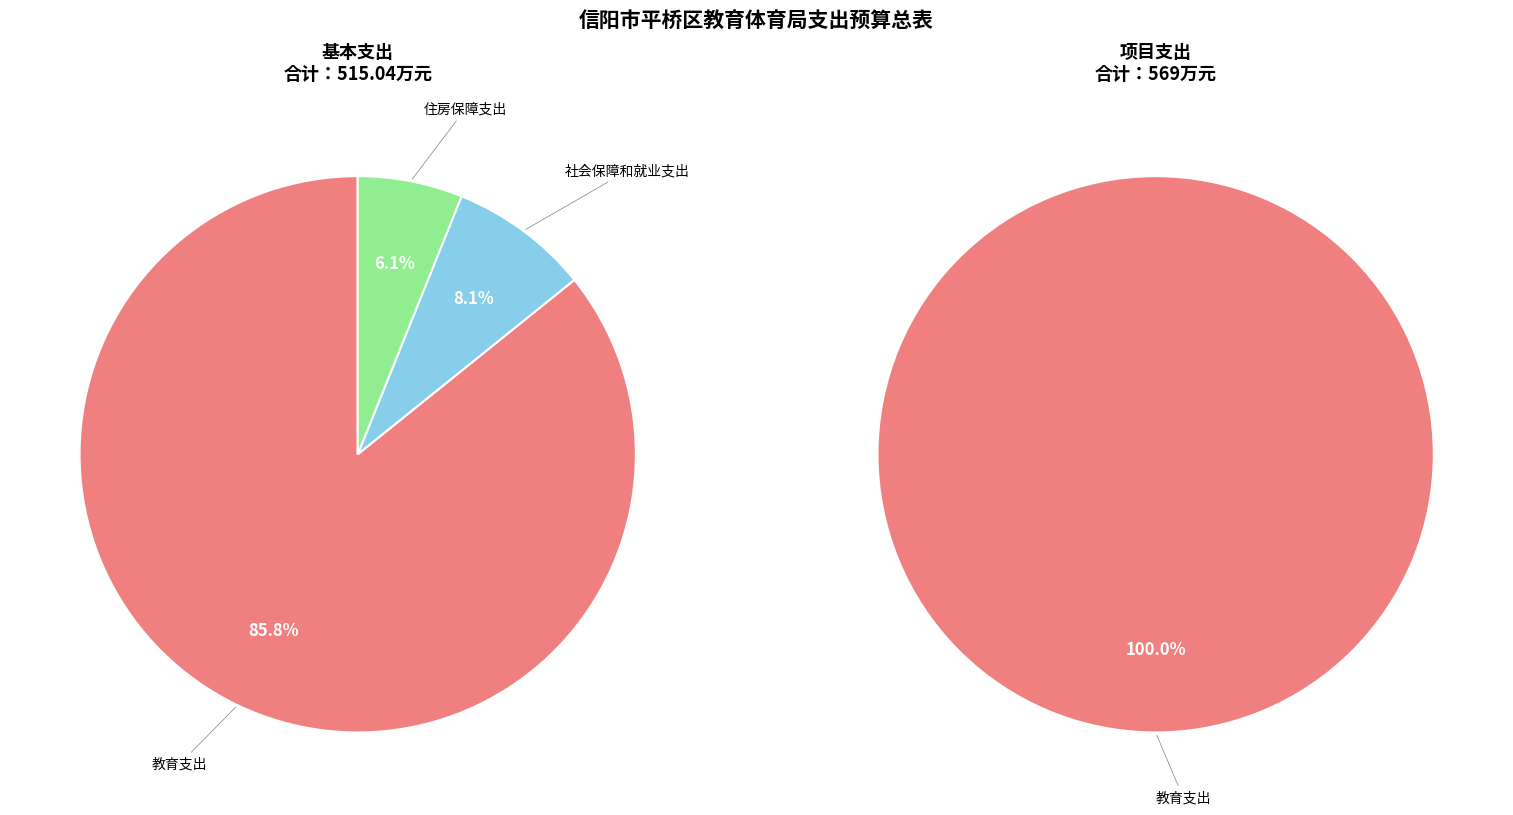

What percentage do 住房保障支出 and 教育支出 together represent?

91.9%